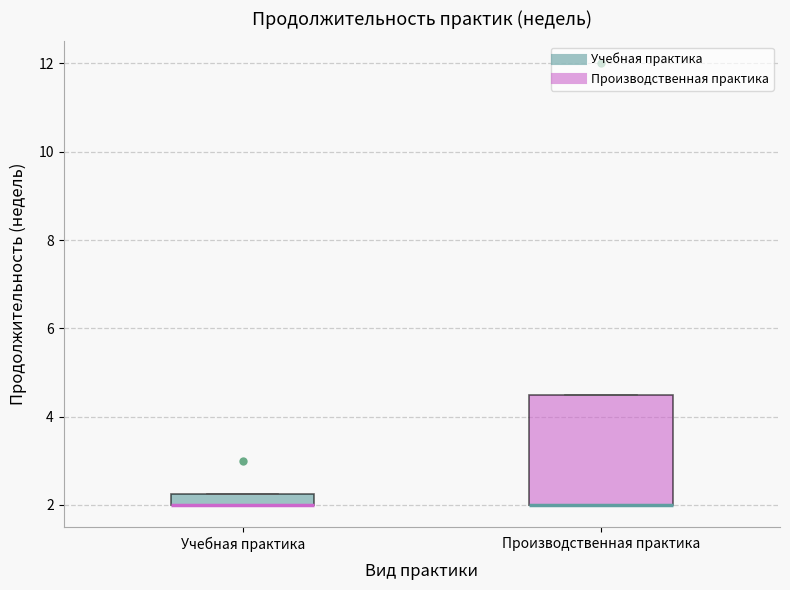

Comparing the boxes themselves (not the whiskers), which one is the tallest?

Производственная практика